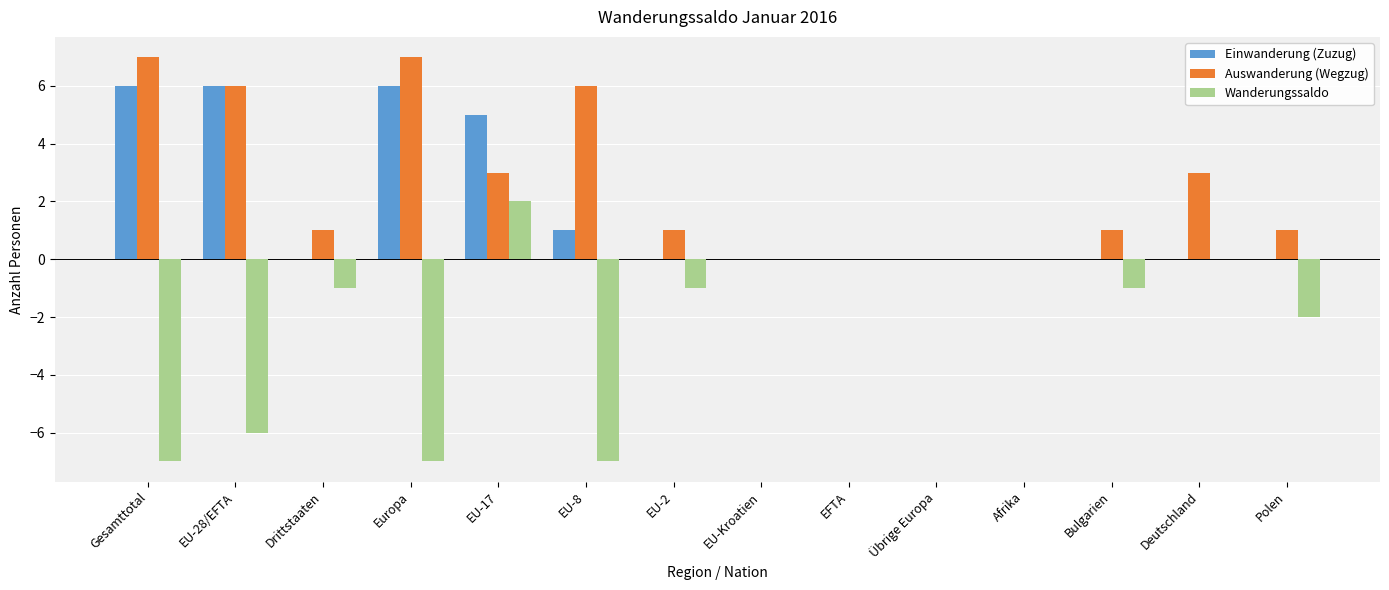

At which category is the sum across all series the highest?

EU-17